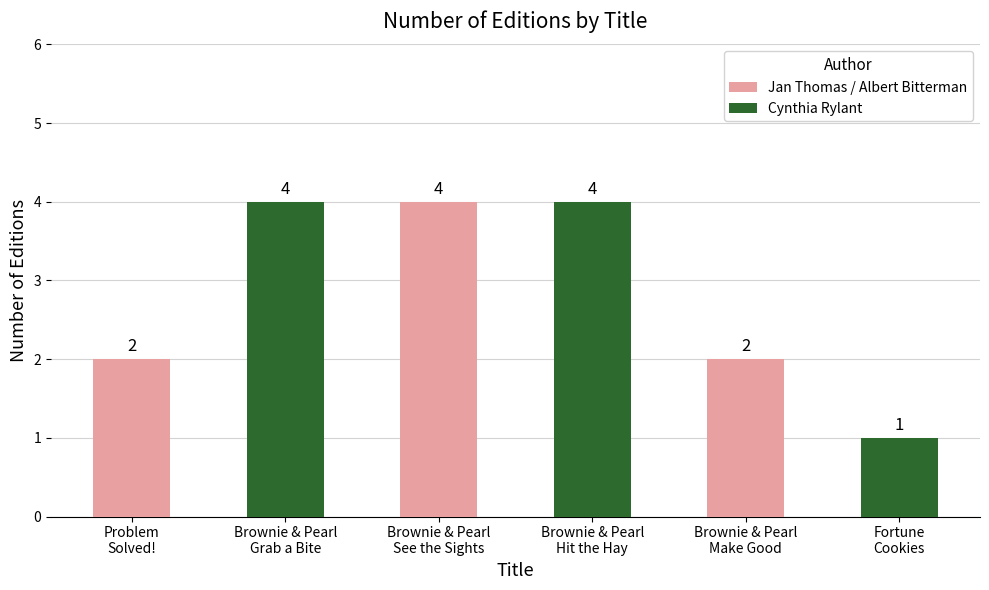

What position from the left is Fortune
Cookies?

6